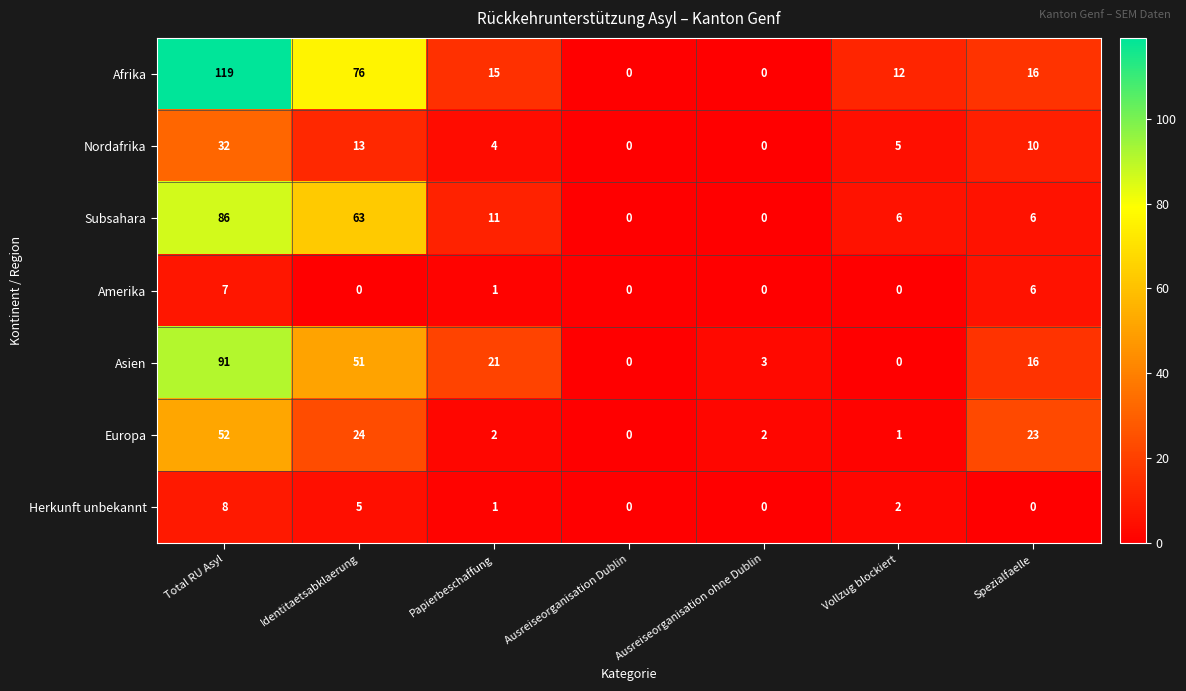

What is the sum of all Nordafrika values?

64